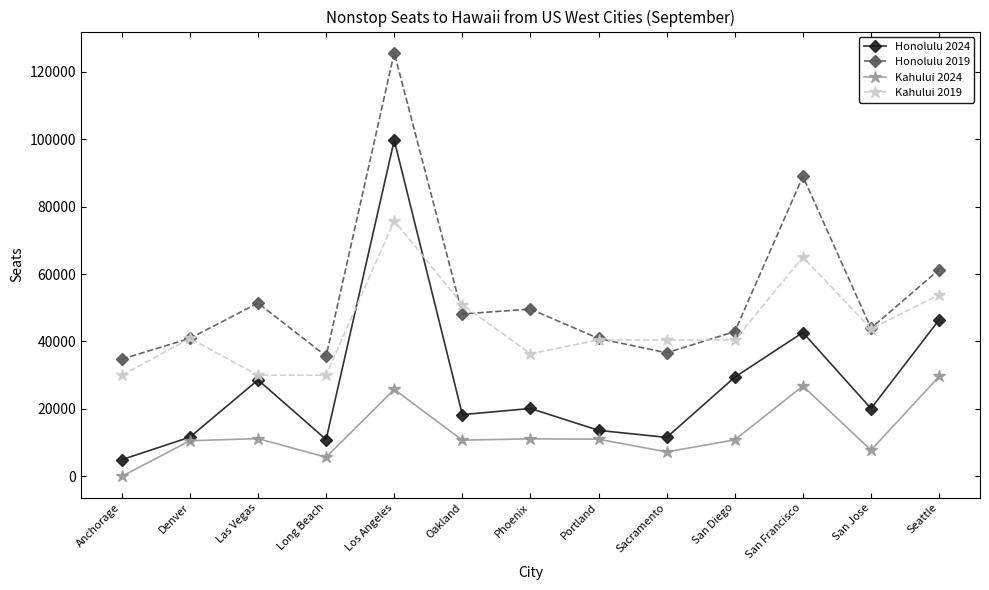

Where is the first local maximum for Honolulu 2024?

Las Vegas